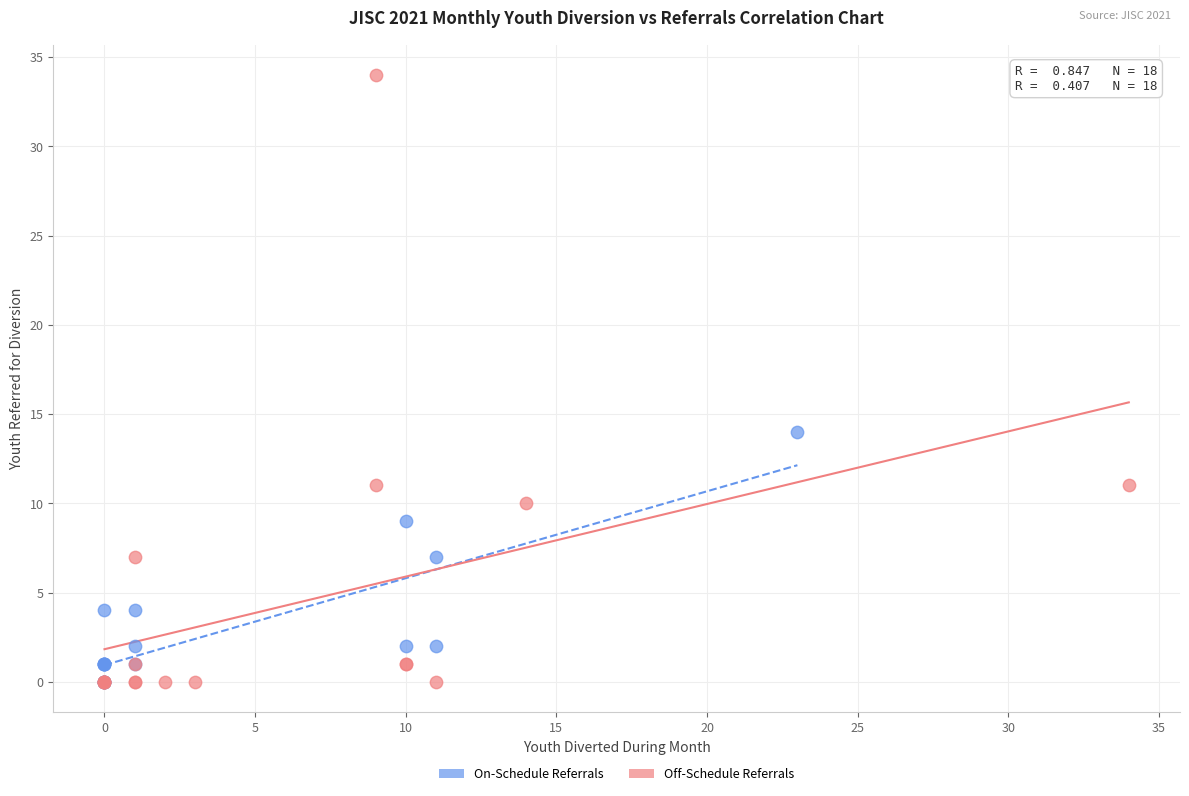

Which series reaches the maximum Y coordinate?

Off-Schedule Referrals